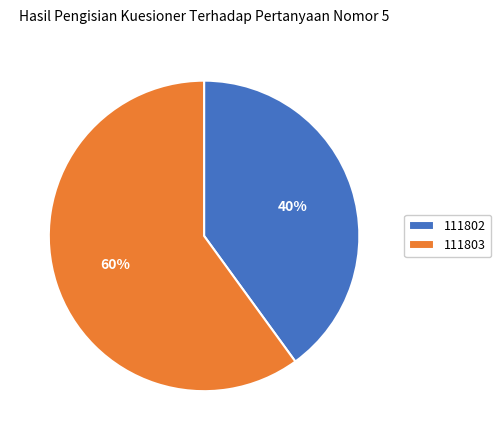

True or false: 111803 accounts for 60% of the total.

True